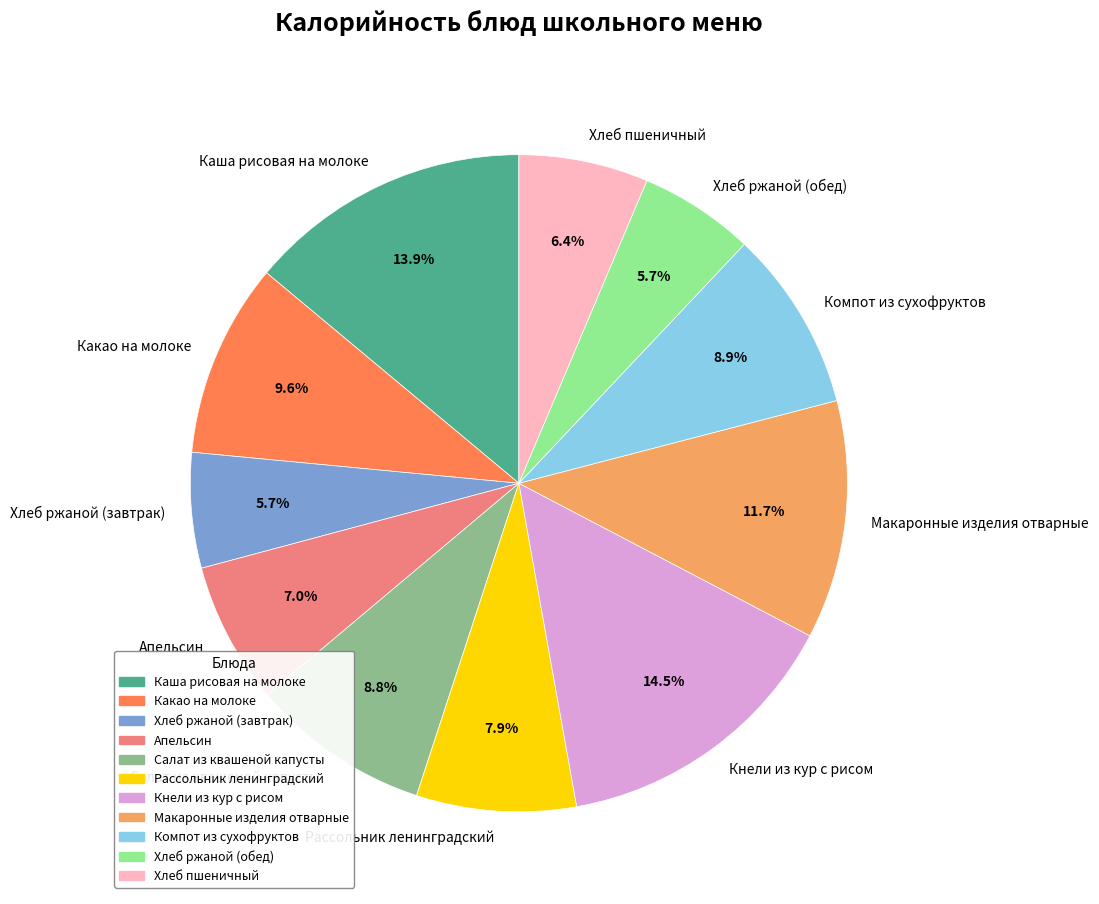

The Макаронные изделия отварные slice represents 12% of the pie. True or false?

True